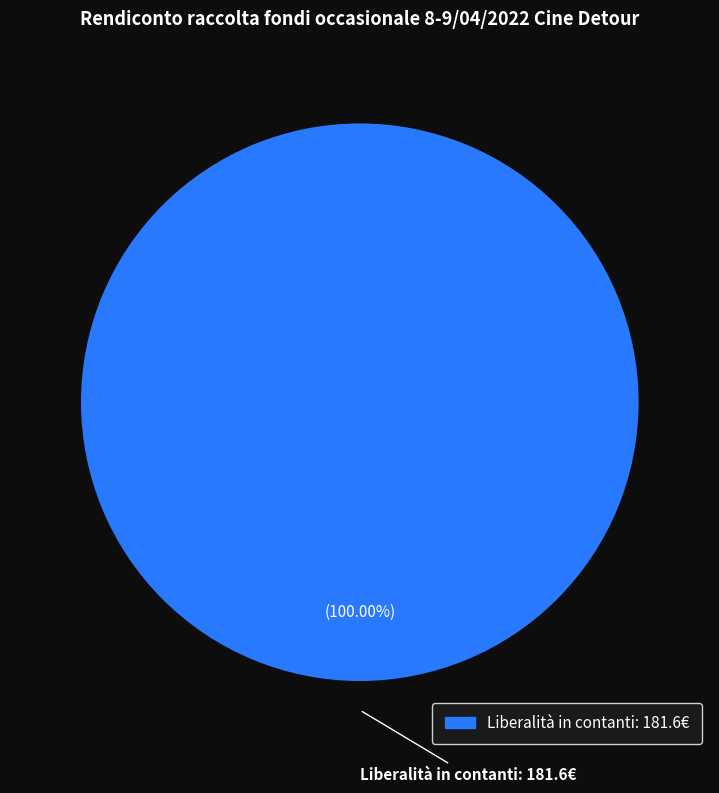

Is there any slice that represents more than half of the pie?

Yes